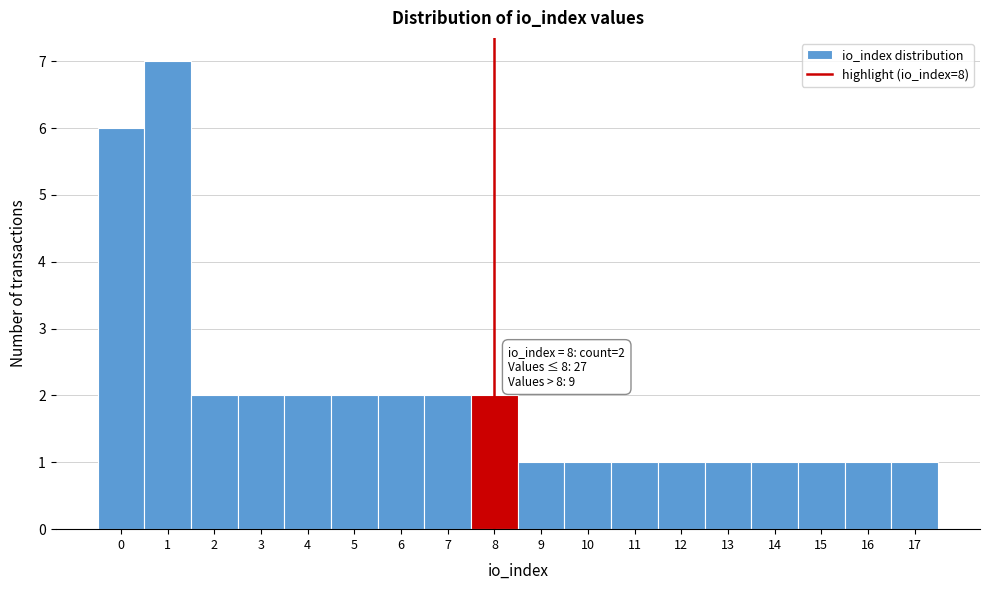

Which range on the x-axis has the tallest bar?

0.5 to 1.5